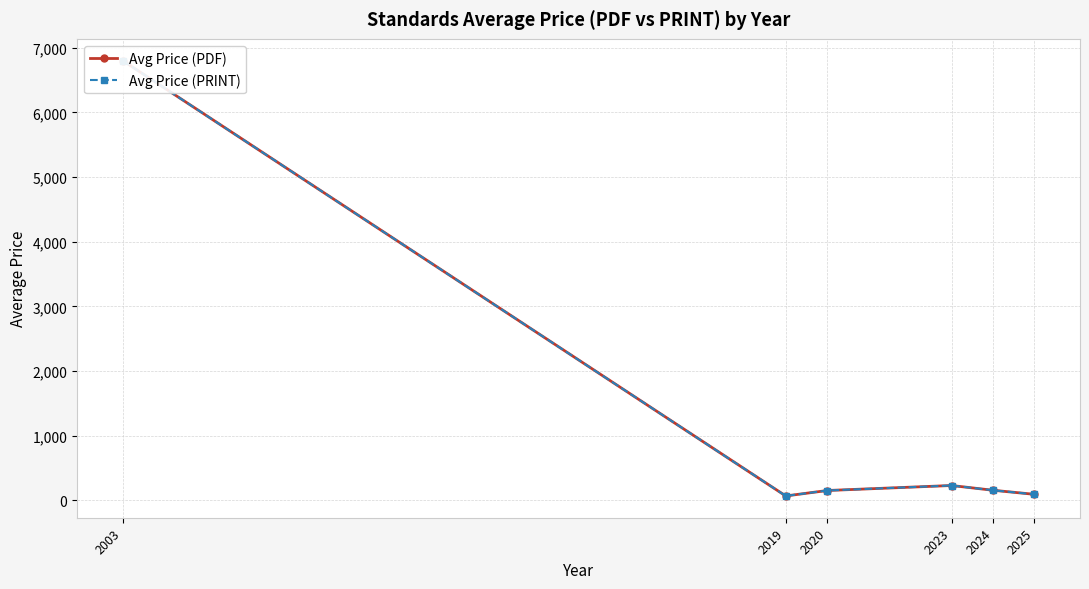

Is the value of Avg Price (PDF) at 2019 greater than the value of Avg Price (PRINT) at 2019?

No